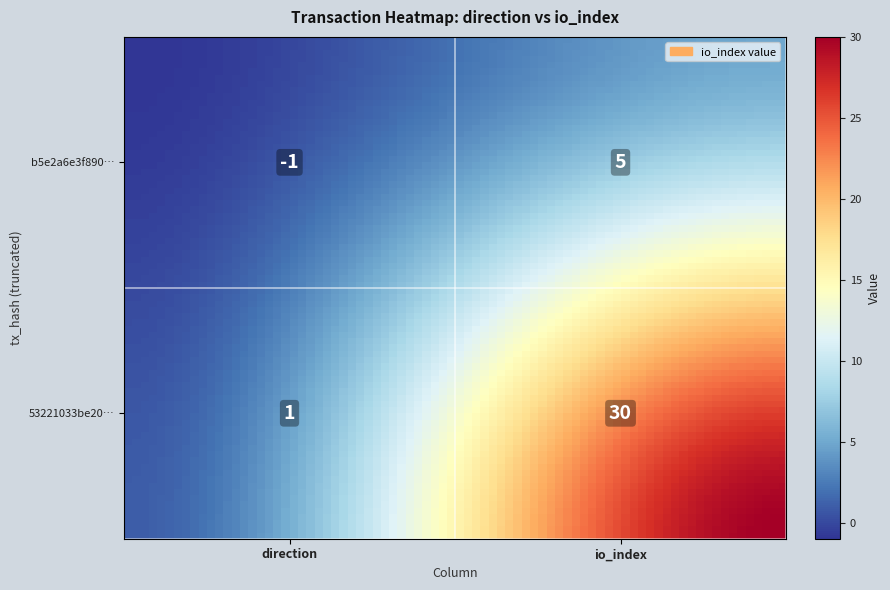

Reading left to right, transcribe all the data shown in this chart.

b5e2a6e3f890a1d32a2437e92f9ac9111ae2a41: -1	5
53221033be200dfb3af2c992b84d2cb1c02d89c: 1	30